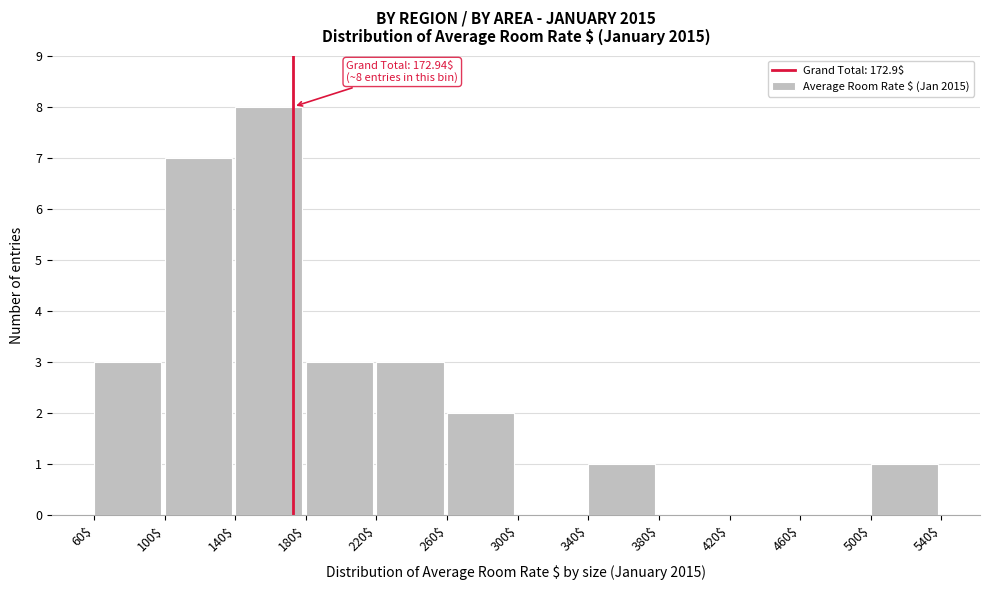

Over which range of the x-axis is the bar tallest?

140$ to 180$